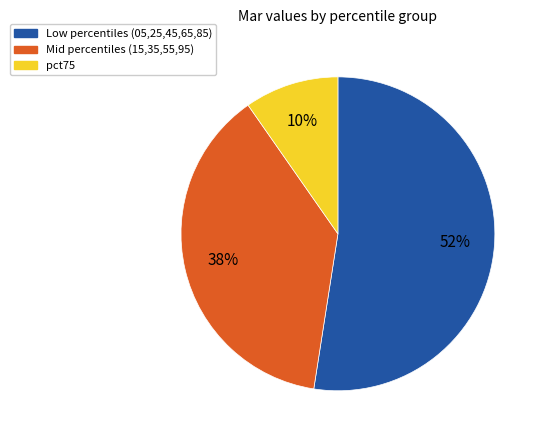

True or false: Low percentiles (05,25,45,65,85) accounts for 61% of the total.

False